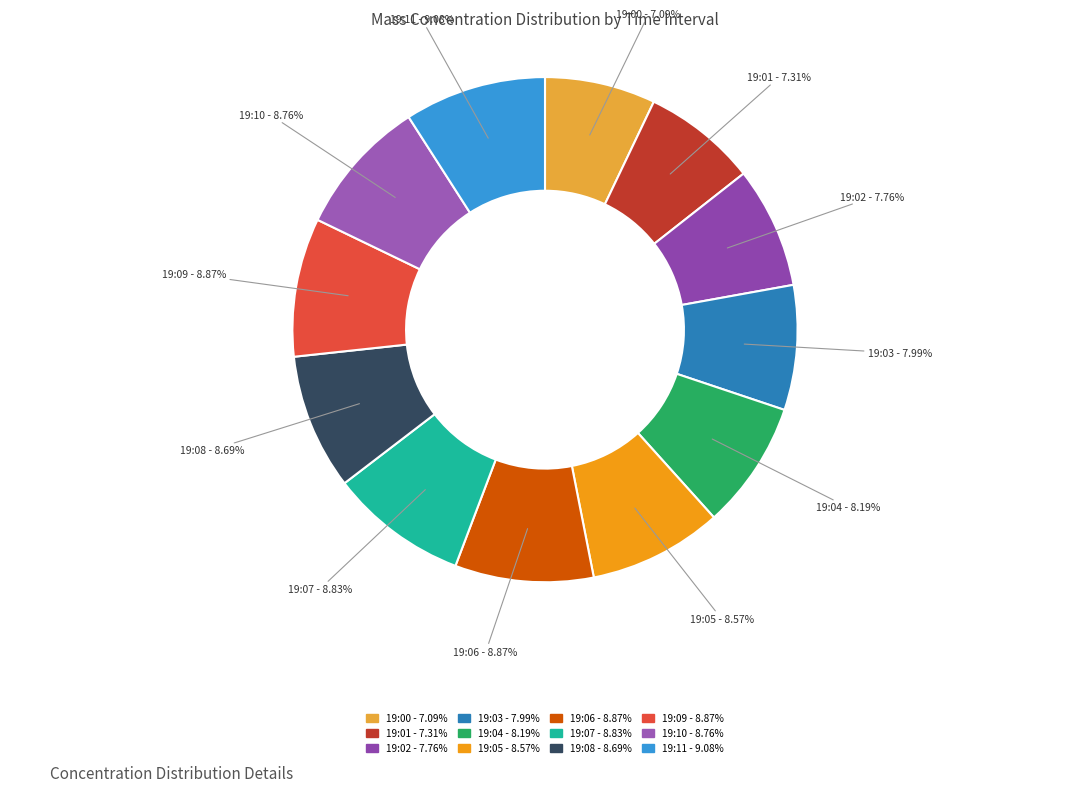

Combined, do 19:01 and 19:05 account for over 50%?

No